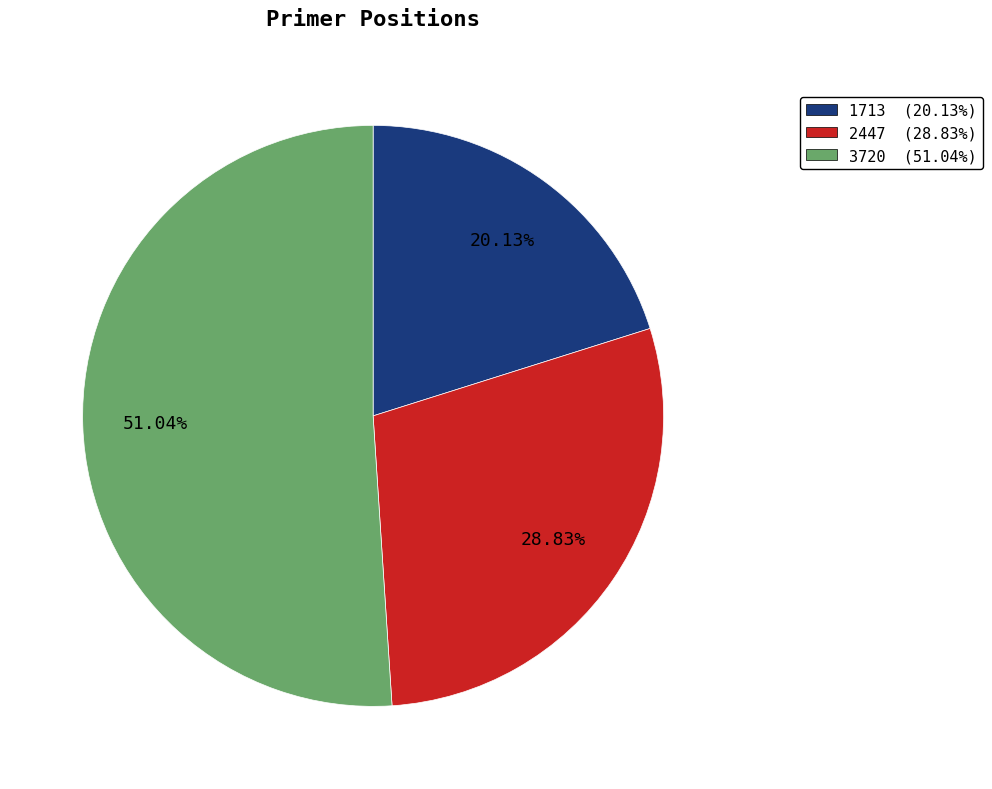

Does 2447 represent more than half of the total?

No